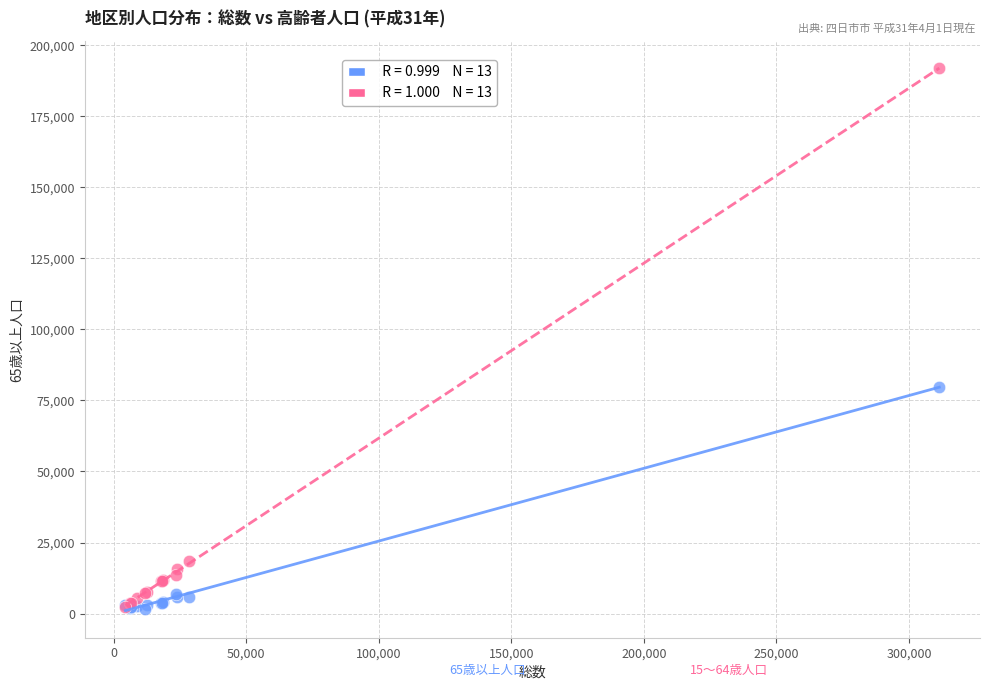

Across all series, what Y value is closest to 96753?

79823